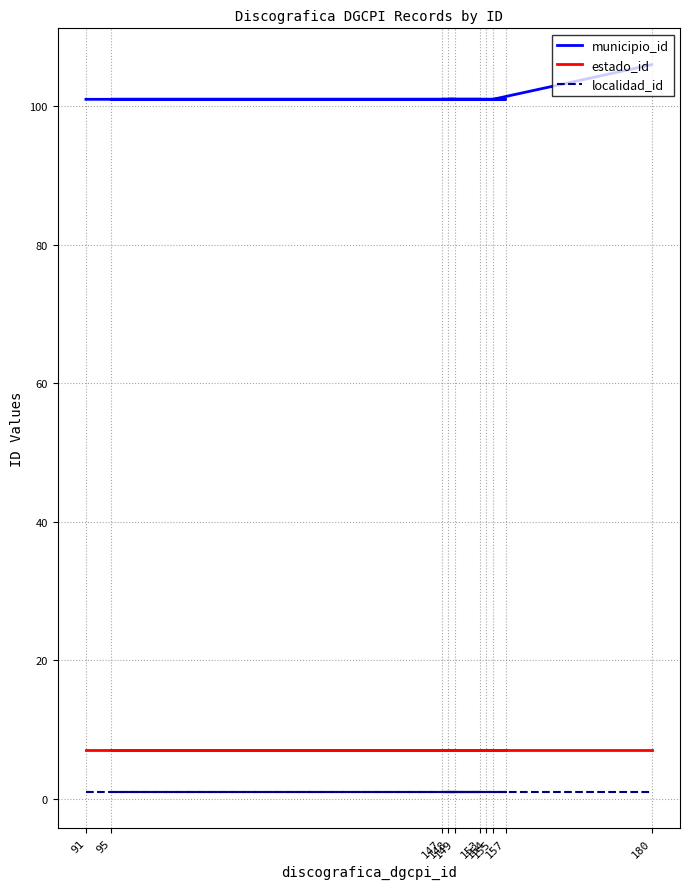

At which category is the sum across all series the highest?

180